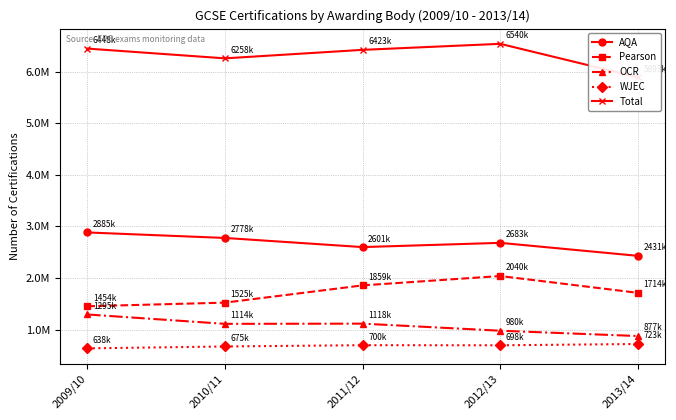

At 2010/11, list the series in order from smallest to largest.

WJEC, OCR, Pearson, AQA, Total